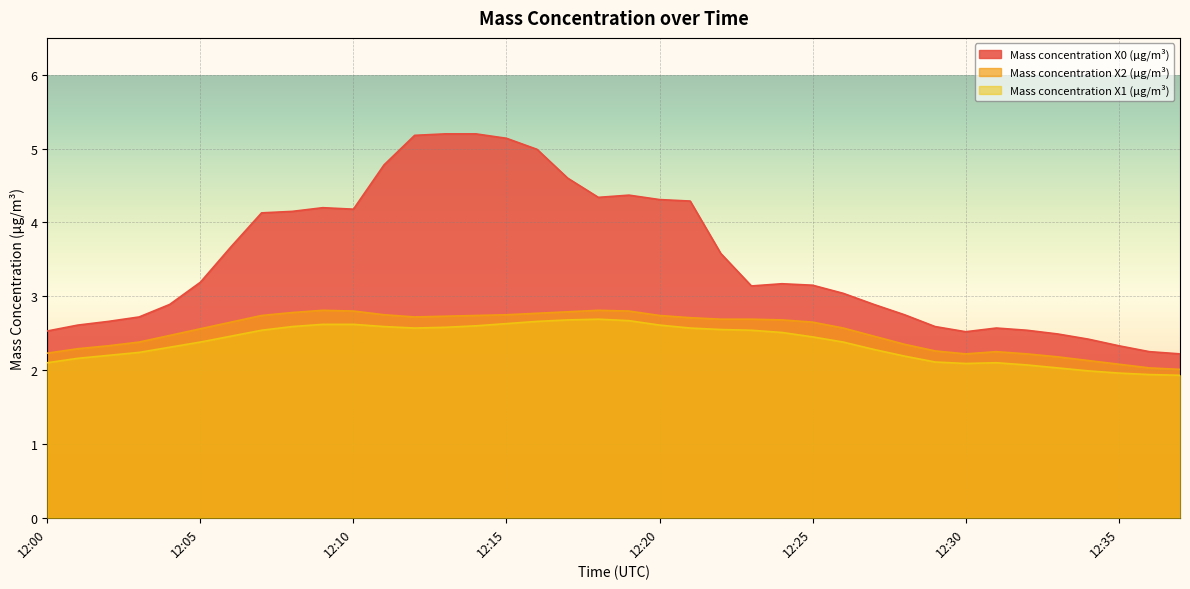

What is the total value across all series at 12:05?

8.1